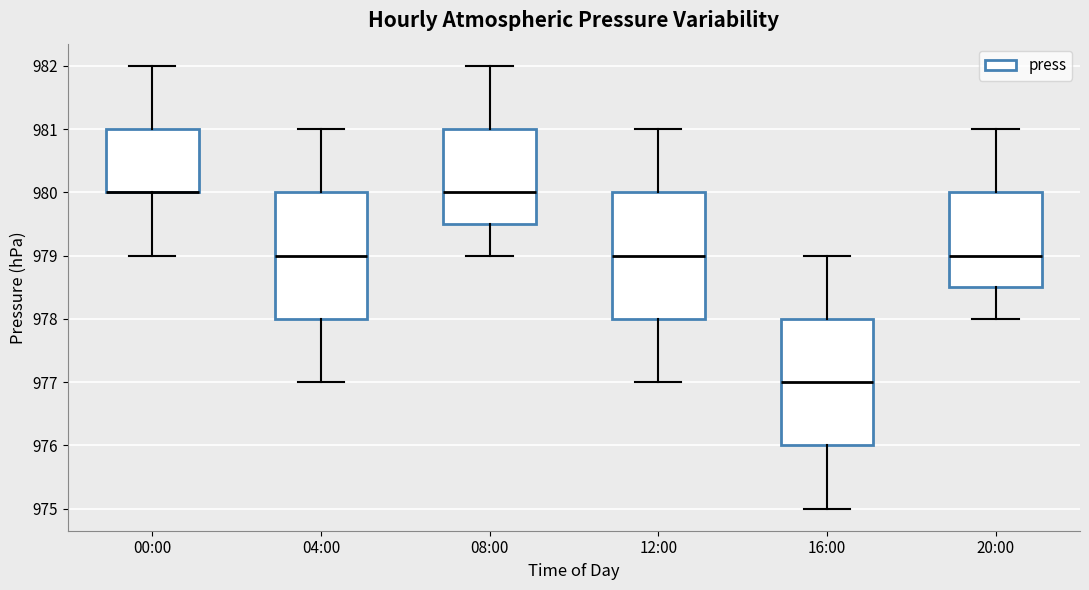

Reading left to right, transcribe this box plot: for each box, give where its median line is, the range the box spans, and where its two whiskers end, as read against the y-axis. The values are not printed on the chart, so give them approximately, as read against the axis.

00:00: median 980.0 (drawn on the box's lower edge), box 980.0 to 981.0, whiskers 979.0 to 982.0
04:00: median 979.0, box 978.0 to 980.0, whiskers 977.0 to 981.0
08:00: median 980.0, box 979.5 to 981.0, whiskers 979.0 to 982.0
12:00: median 979.0, box 978.0 to 980.0, whiskers 977.0 to 981.0
16:00: median 977.0, box 976.0 to 978.0, whiskers 975.0 to 979.0
20:00: median 979.0, box 978.5 to 980.0, whiskers 978.0 to 981.0